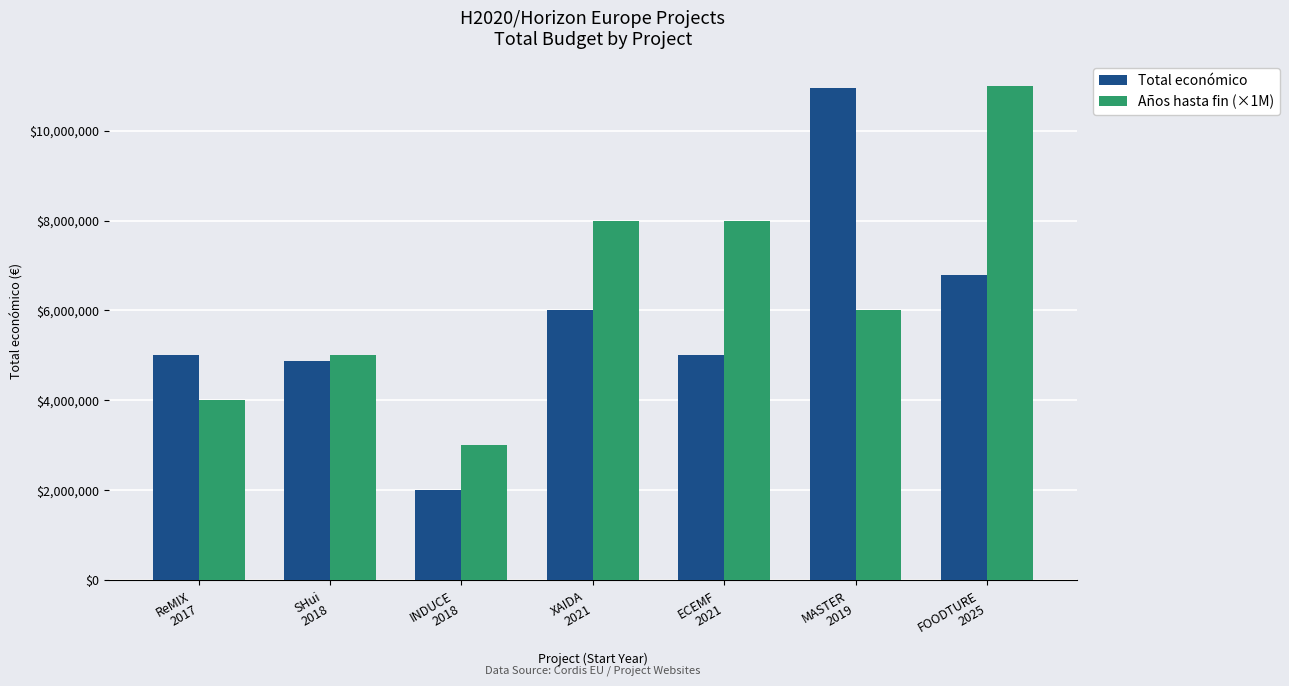

The Años hasta fin (×1M) series shows 1001945 at ReMIX
2017. True or false?

False